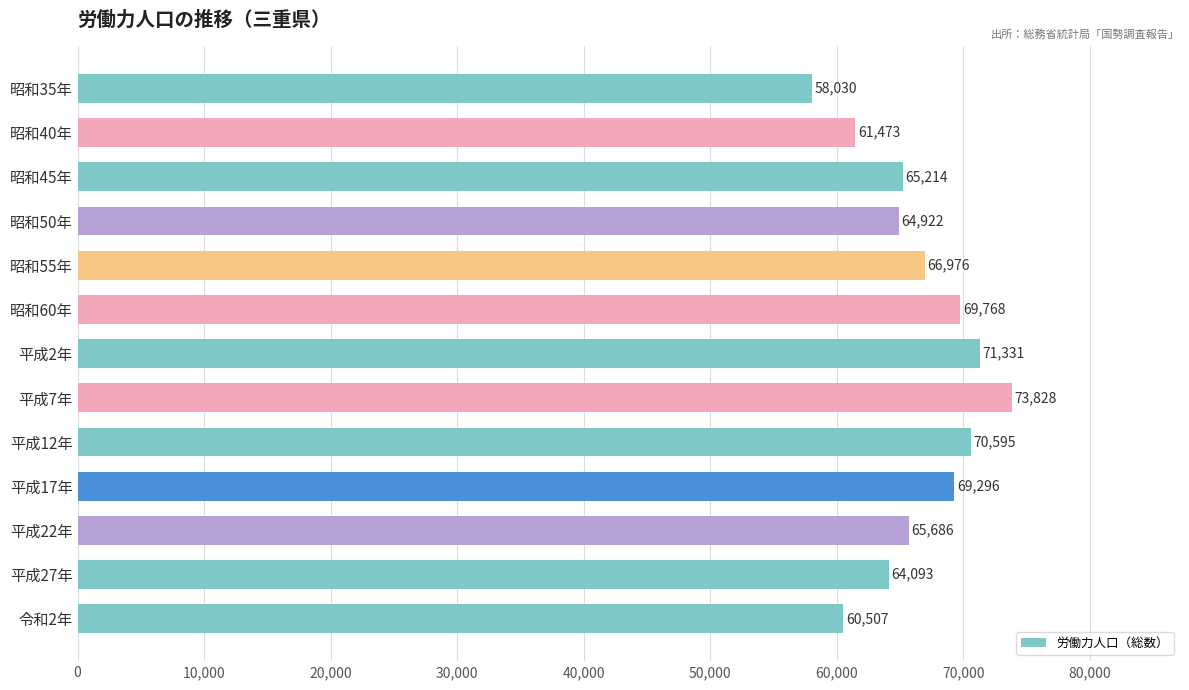

True or false: the data shows 66976 at 昭和55年.

True